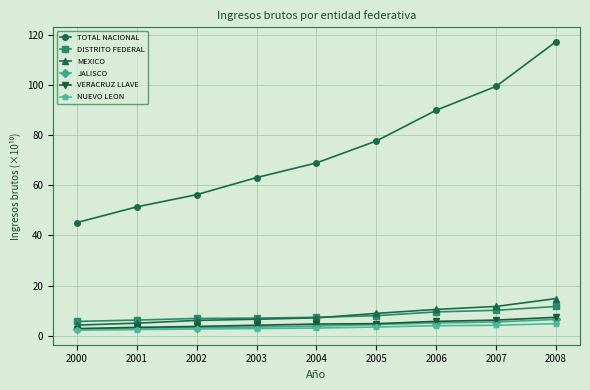

At how many categories does at least one series exceed 106?

1